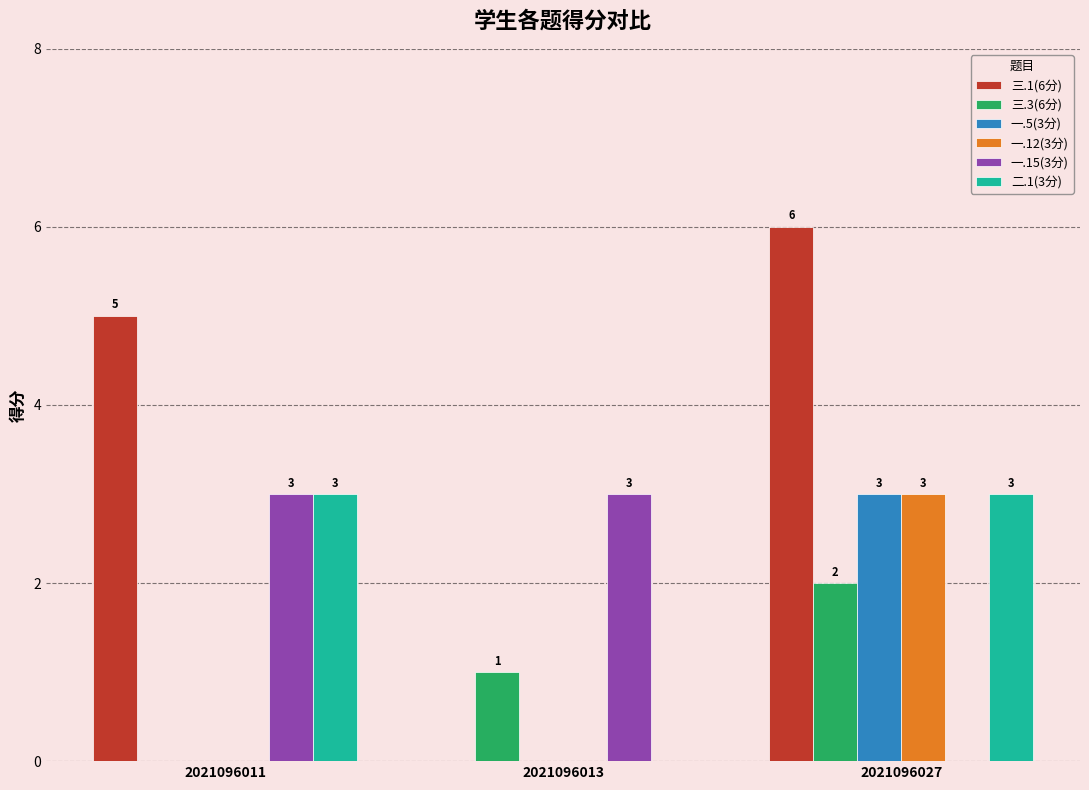

What are all the series names shown in the legend?

三.1(6分), 三.3(6分), 一.5(3分), 一.12(3分), 一.15(3分), 二.1(3分)